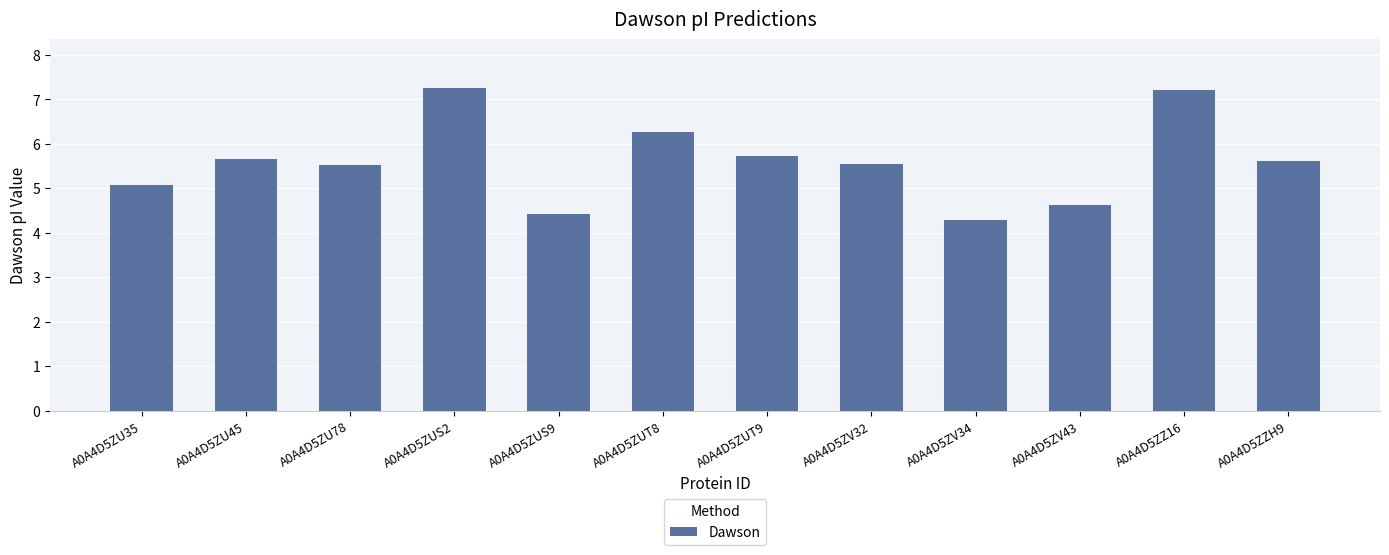

How many bars are there in total?

12